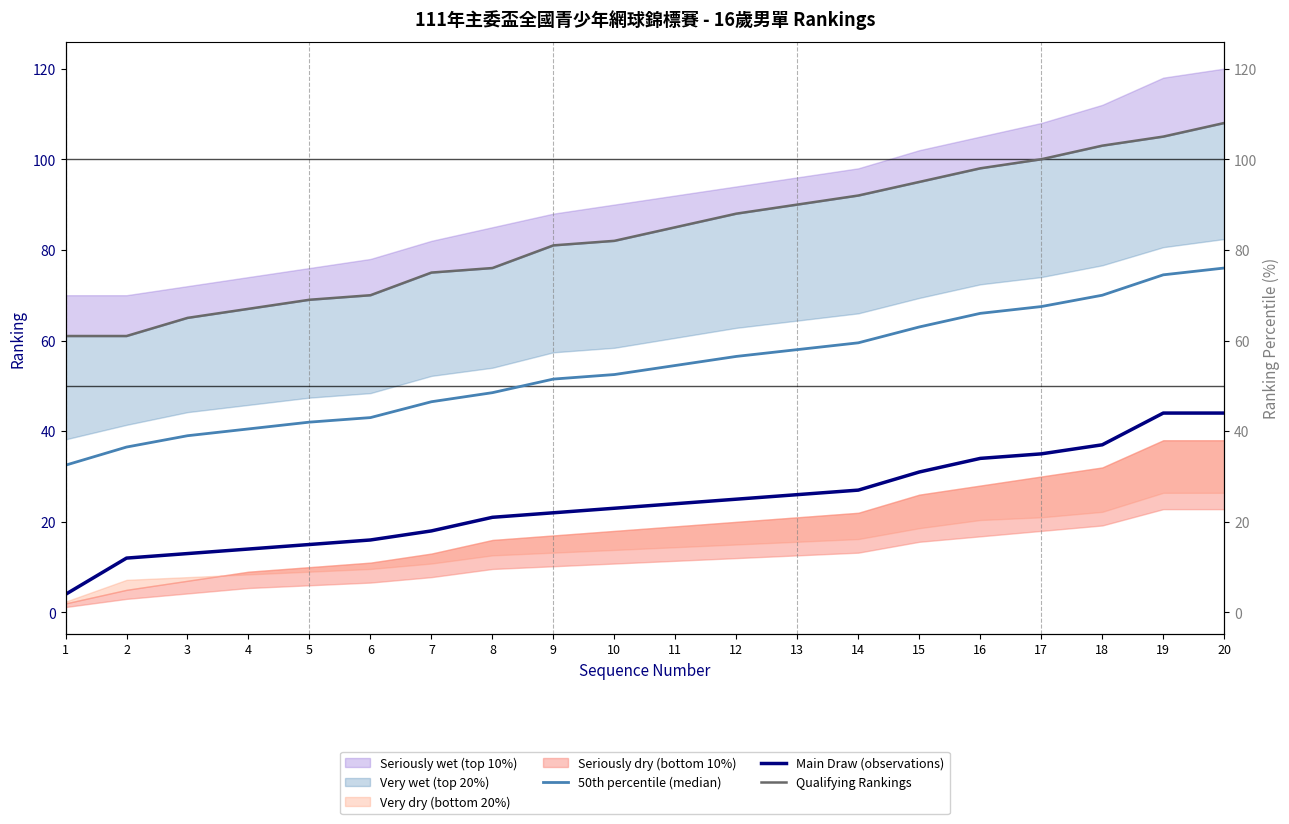

True or false: Main Draw (observations) and Qualifying Rankings intersect in this chart.

False